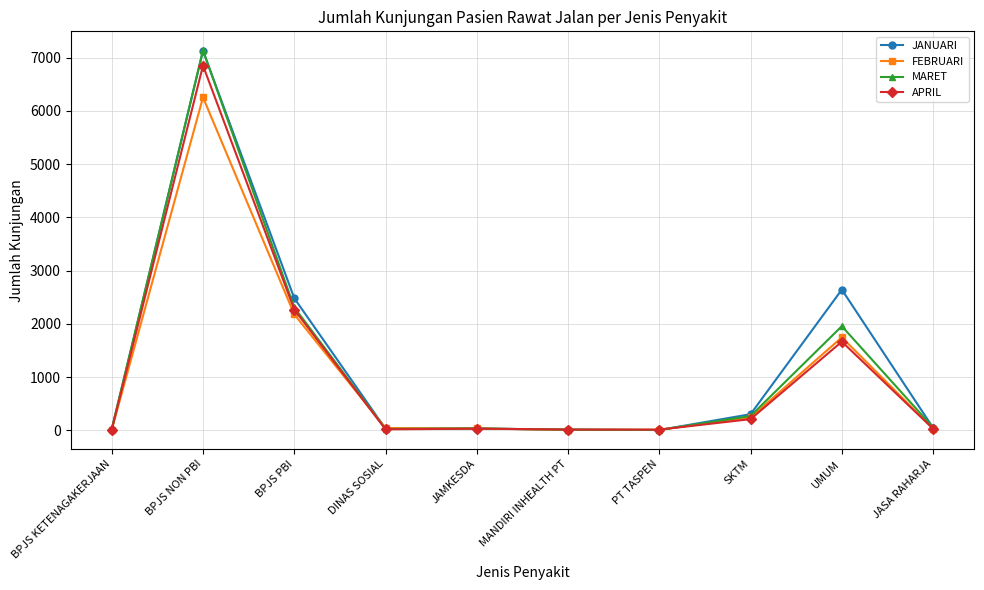

Which category has the highest value in the APRIL series?

BPJS NON PBI